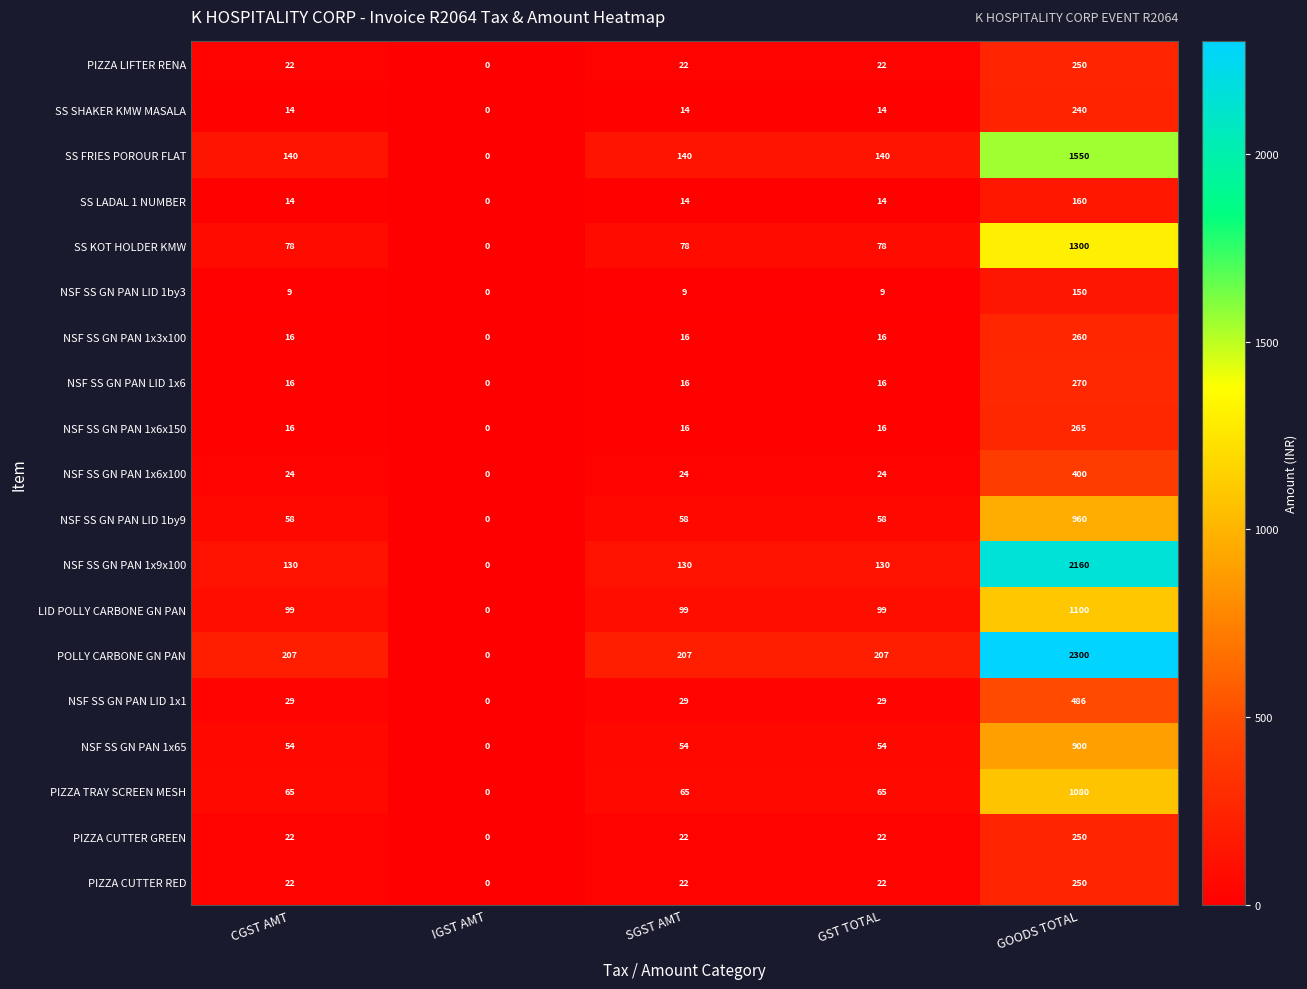

Which series has the largest total across all categories?

POLLY CARBONE GN PAN